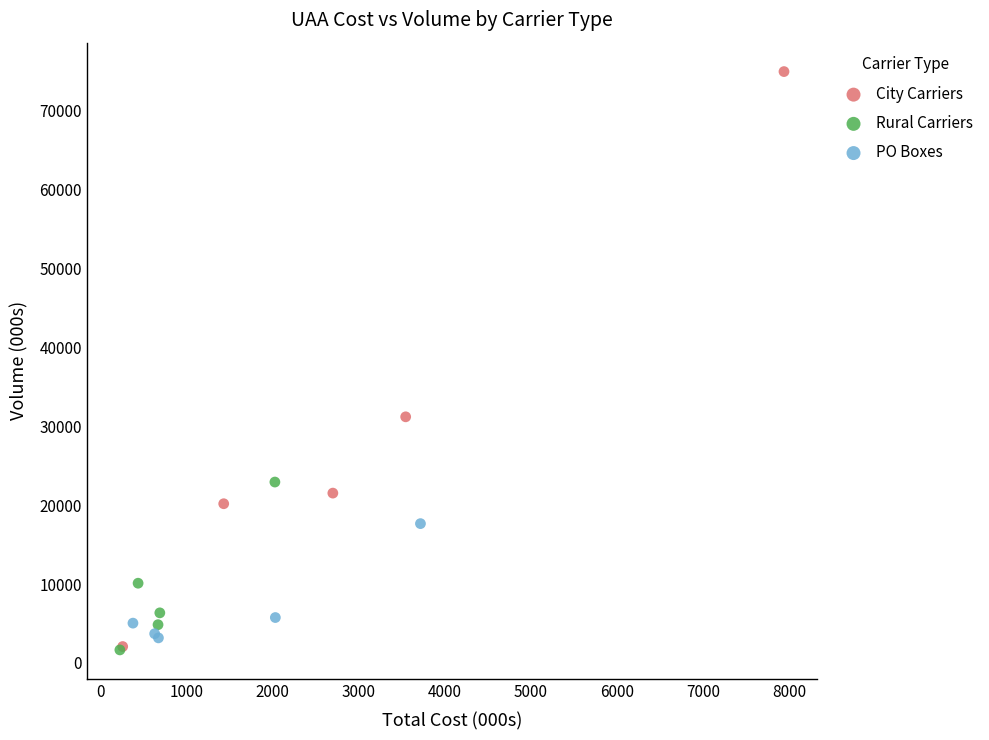

What are all the series names shown in the legend?

City Carriers, Rural Carriers, PO Boxes